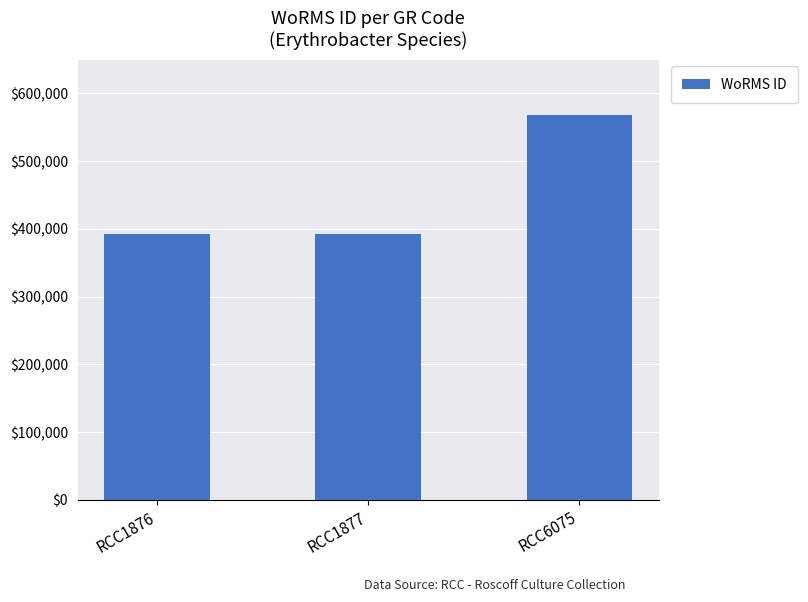

Approximately how many times larger is the value at RCC6075 compared to RCC1877?

1.4